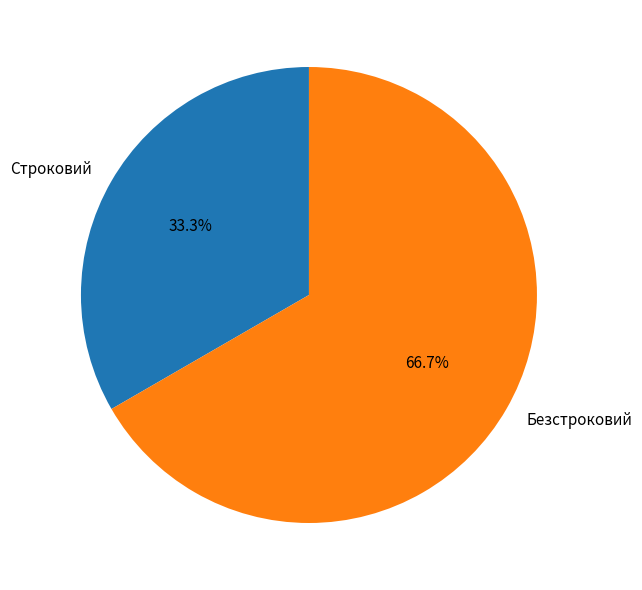

What percentage is the Безстроковий slice, to the nearest percent?

67%